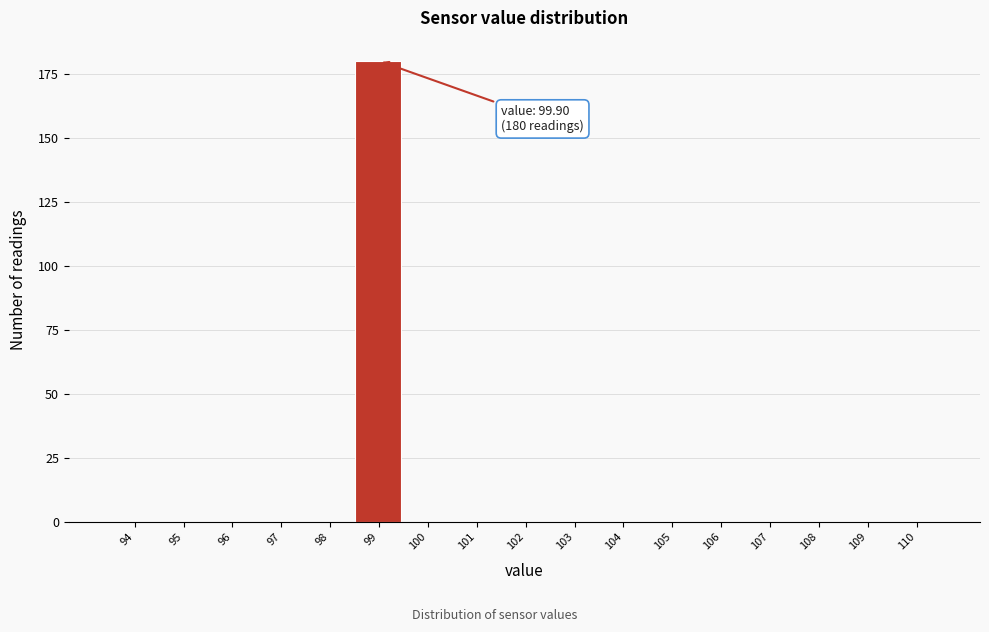

Reading right to left, transcribe all the data shown in this chart.

110=0	109=0	108=0	107=0	106=0	105=0	104=0	103=0	102=0	101=0	100=0	99=180	98=0	97=0	96=0	95=0	94=0